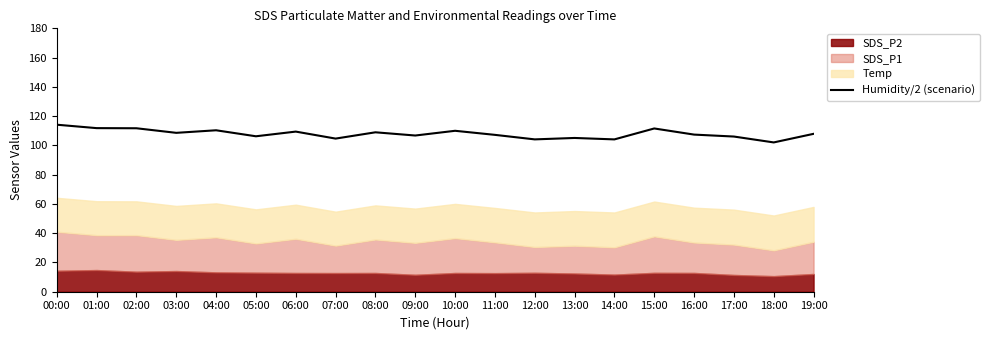

The value at 16:00 is 41.5. True or false?

False